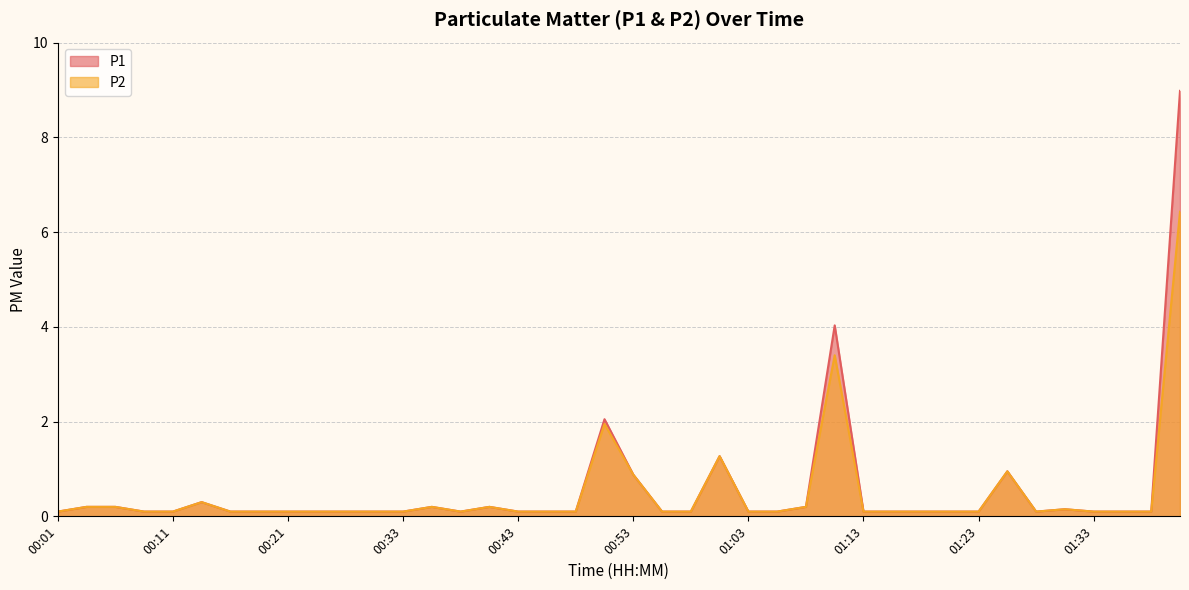

Reading right to left, transcribe all the data shown in this chart.

P1: 9.0	0.1	0.1	0.1	0.1	0.1	0.9	0.1	0.1	0.1	0.1	0.1	4.0	0.2	0.1	0.1	1.3	0.1	0.1	0.9	2.0	0.1	0.1	0.1	0.2	0.1	0.2	0.1	0.1	0.1	0.1	0.1	0.1	0.1	0.3	0.1	0.1	0.2	0.2	0.1
P2: 6.4	0.1	0.1	0.1	0.1	0.1	0.9	0.1	0.1	0.1	0.1	0.1	3.4	0.2	0.1	0.1	1.3	0.1	0.1	0.9	1.9	0.1	0.1	0.1	0.2	0.1	0.2	0.1	0.1	0.1	0.1	0.1	0.1	0.1	0.3	0.1	0.1	0.2	0.2	0.1